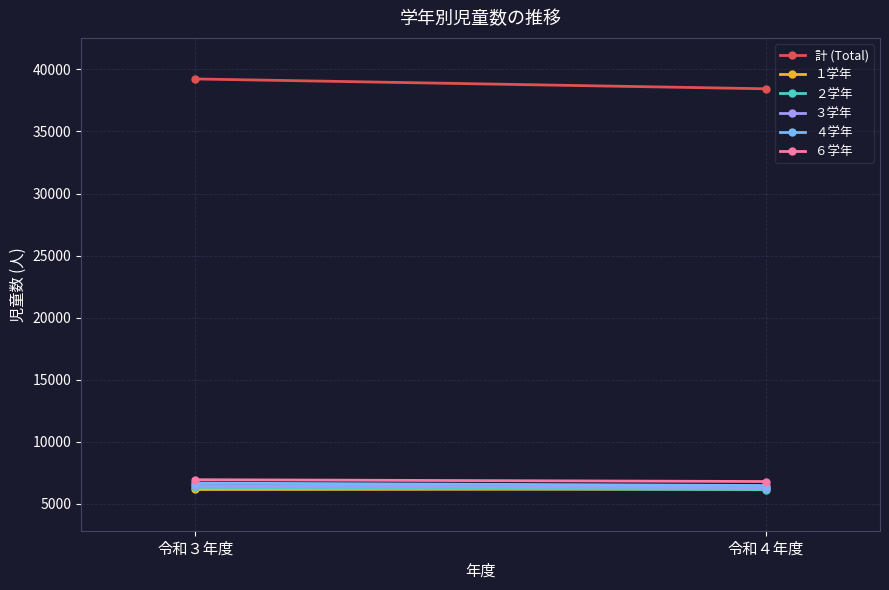

What is the average value of the ３学年 series?

6370